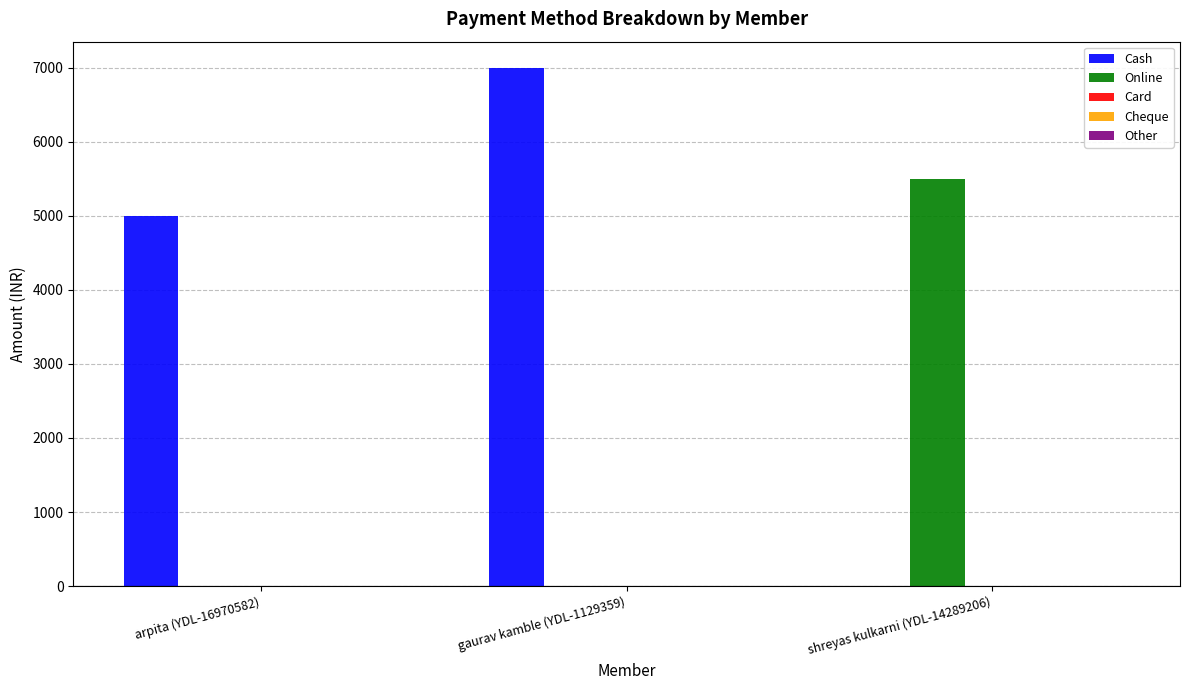

Which series changed the most between gaurav kamble (YDL-1129359) and shreyas kulkarni (YDL-14289206)?

Cash